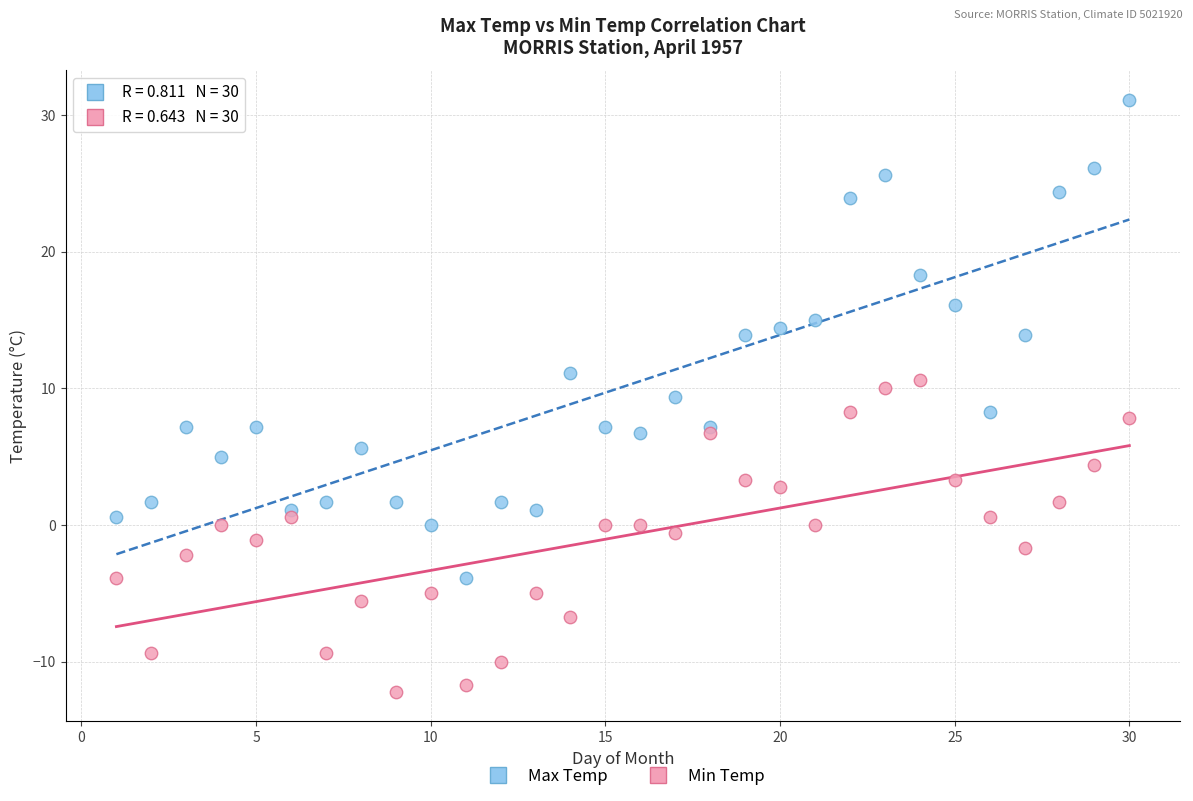

Across all data points, what is the range of X values (max minus min)?

29.0